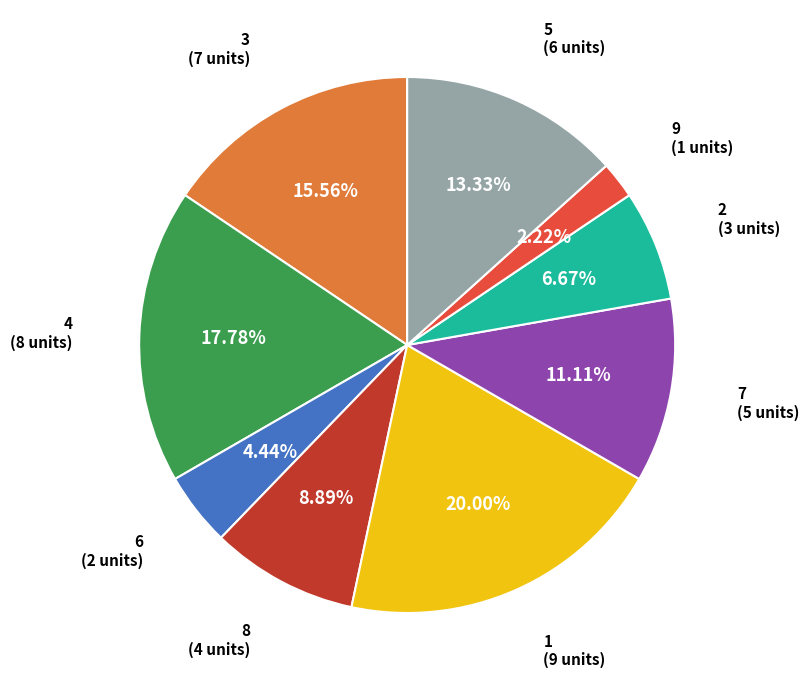

What percentage is the 1 slice, to the nearest percent?

20%